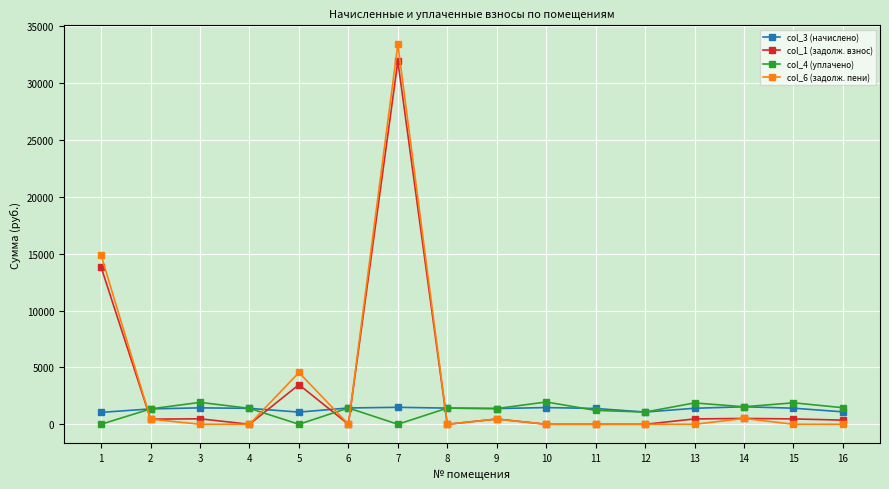

How many times do col_6 (задолж. пени) and col_3 (начислено) cross each other?

5